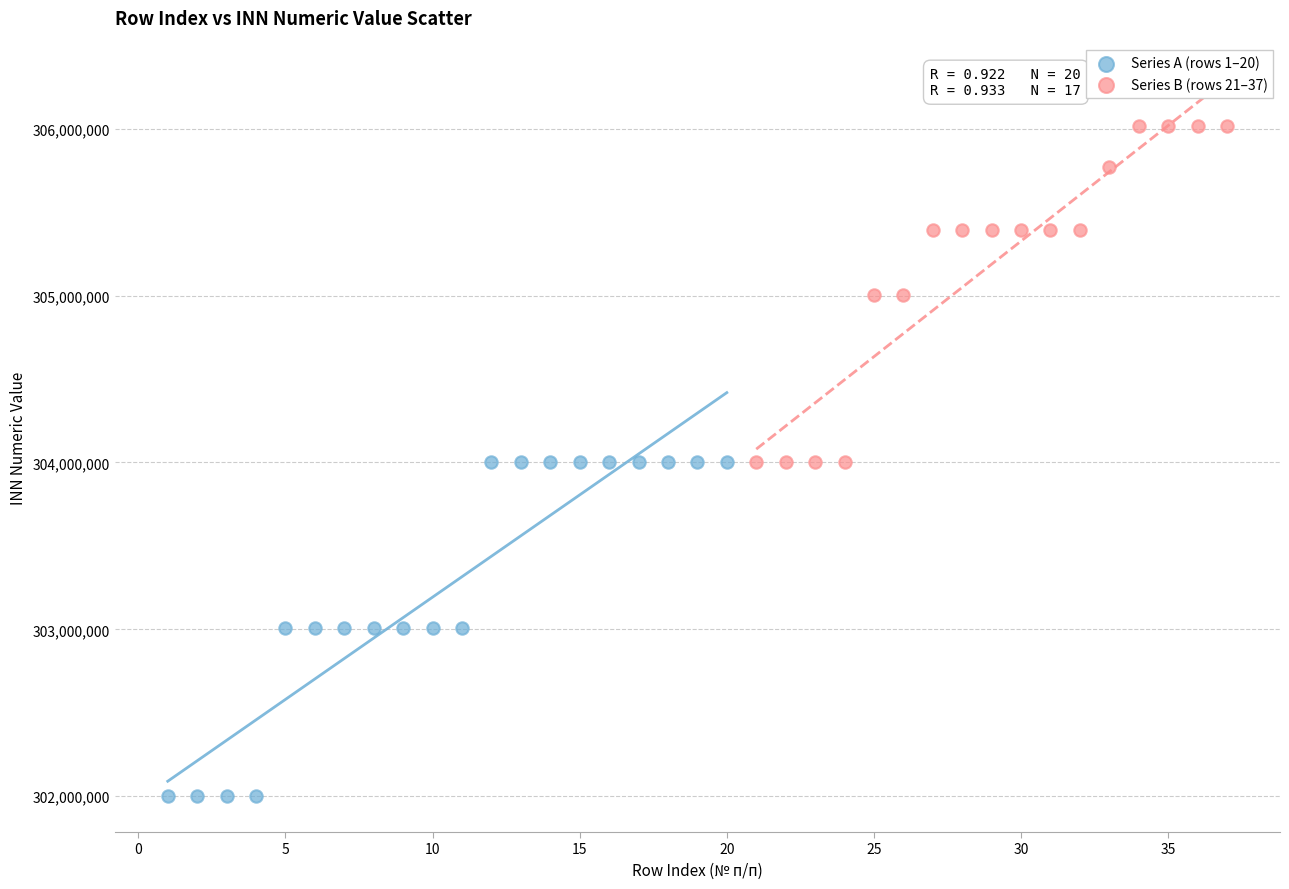

Which series has the largest Y range (max minus min)?

Series B (rows 21–37)